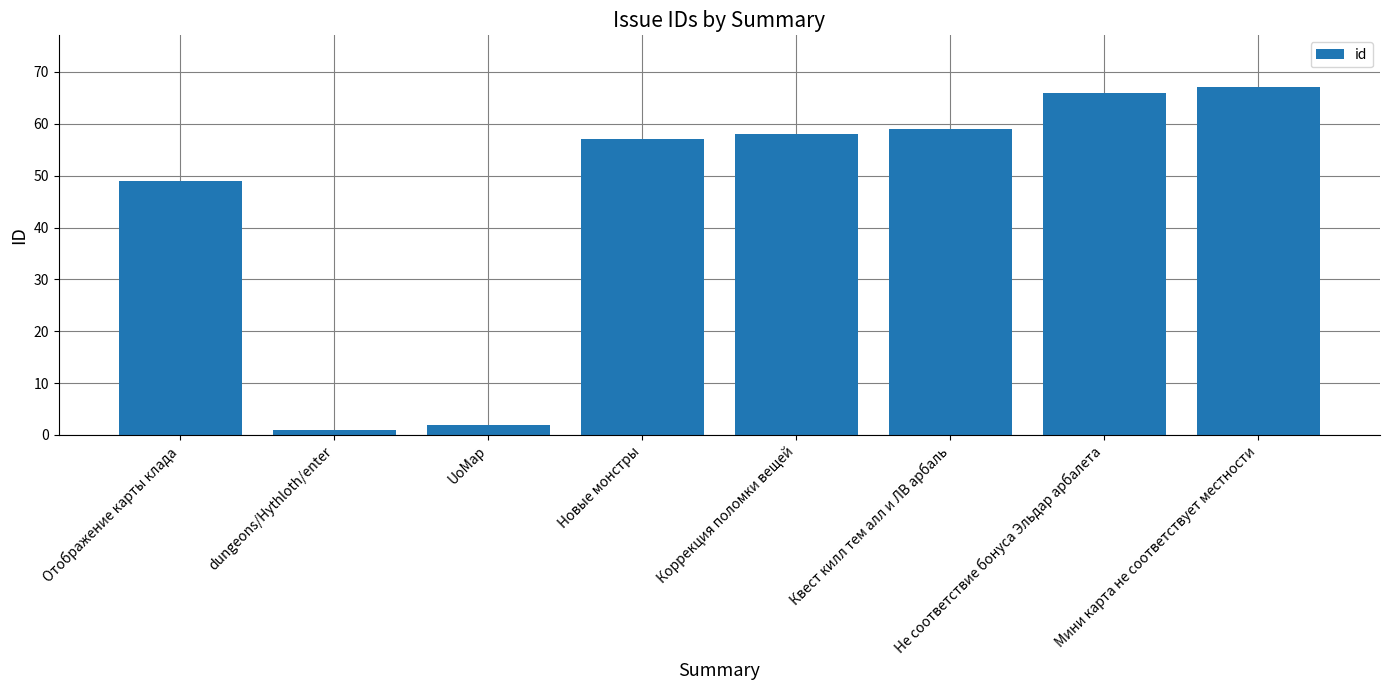

Which category has the highest value across all series?

Мини карта не соответствует местности